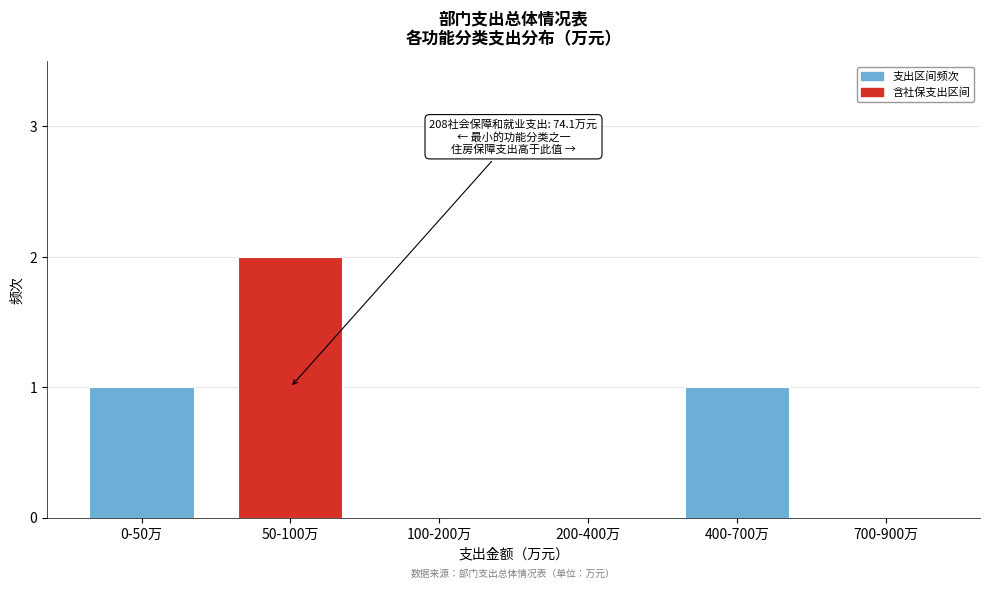

Reading left to right, what are all the values shown in this chart?

0-50万=1	50-100万=2	100-200万=0	200-400万=0	400-700万=1	700-900万=0